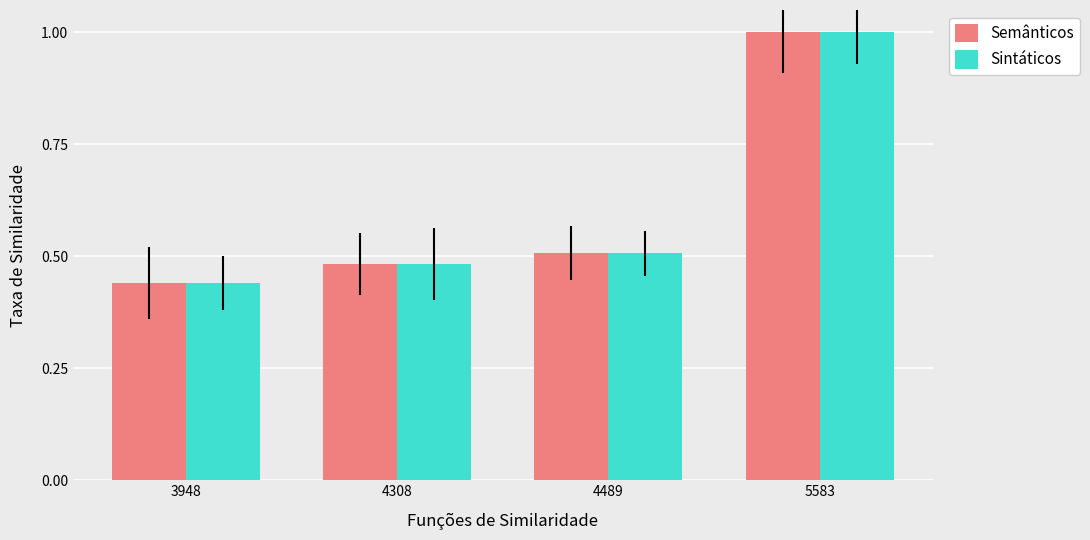

At which category is the sum across all series the highest?

5583